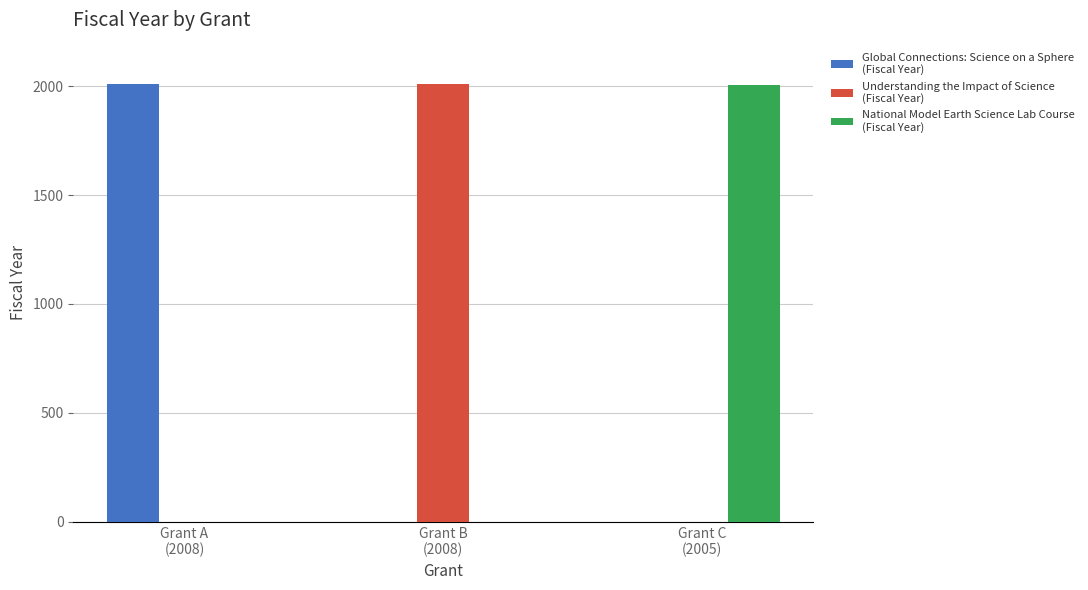

What is the maximum value shown in the chart?

2008